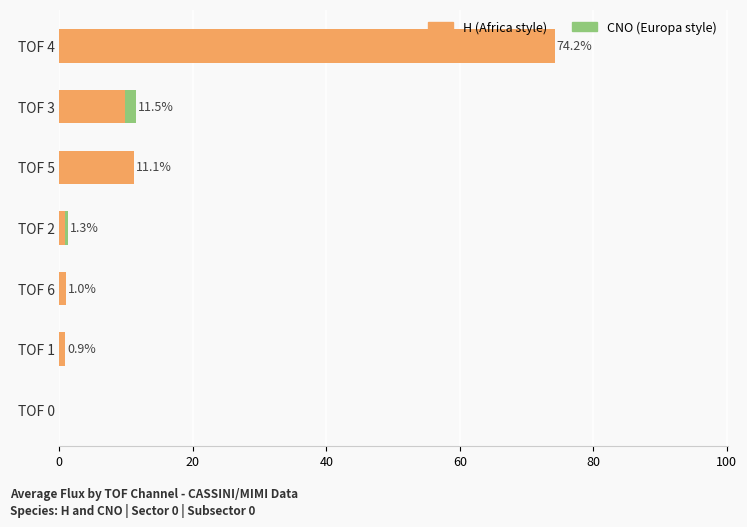

At which category is the sum across all series the highest?

TOF 4